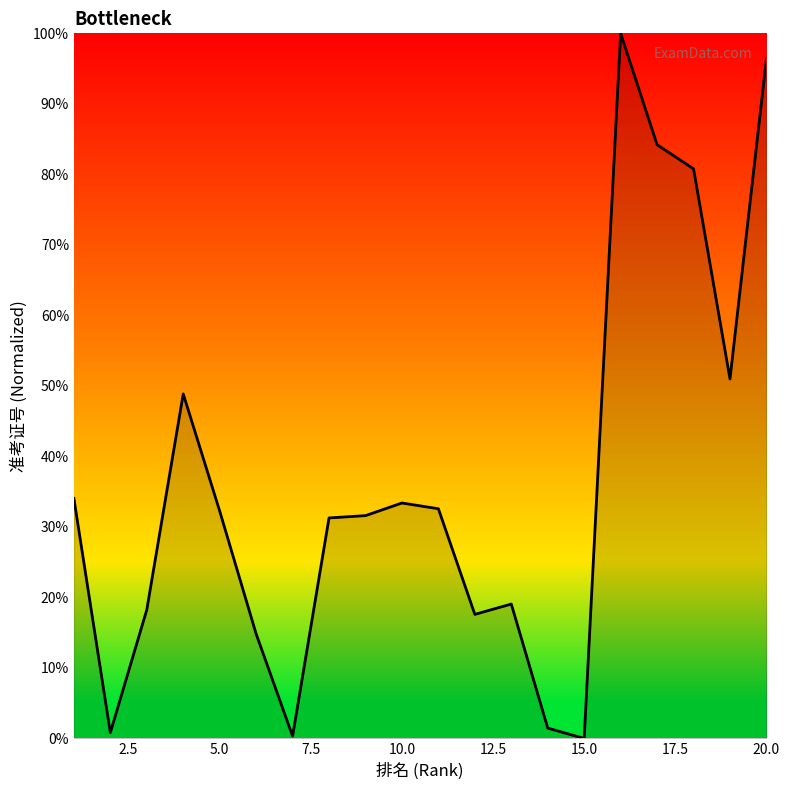

What is the difference between the maximum and minimum values?

100.0